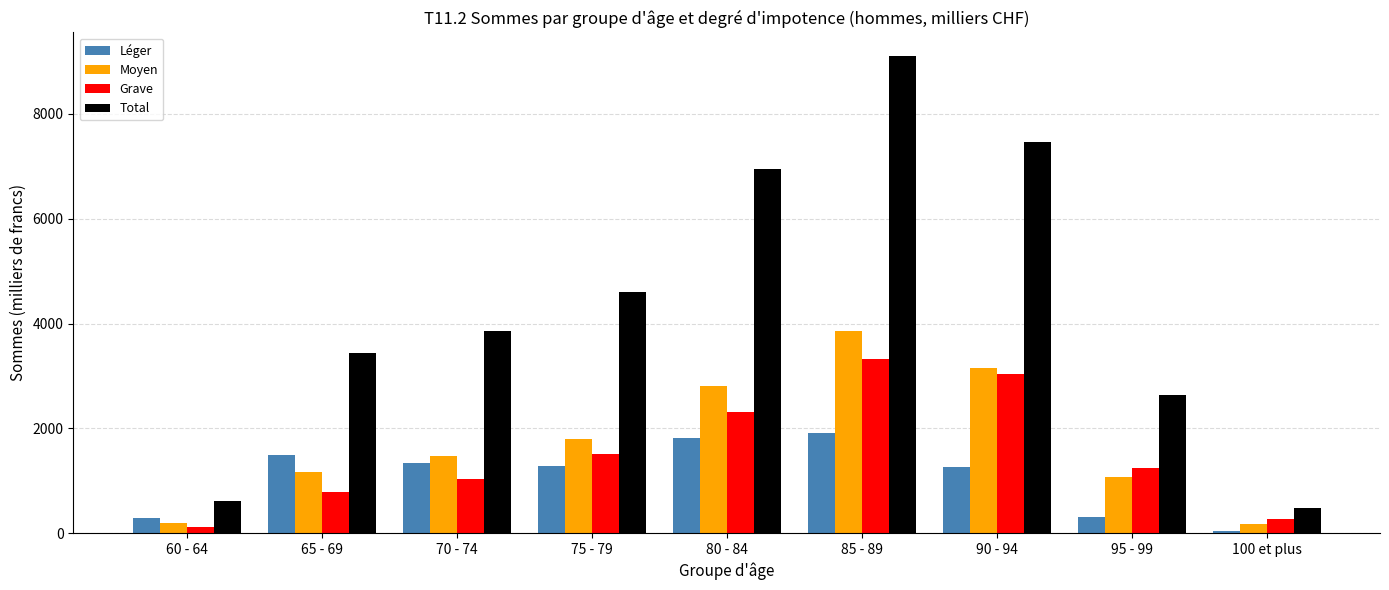

Which series has the largest range (max minus min)?

Total